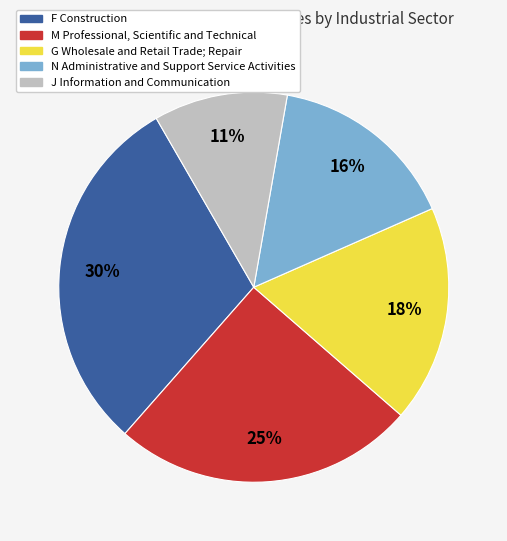

Does any single category account for the majority?

No